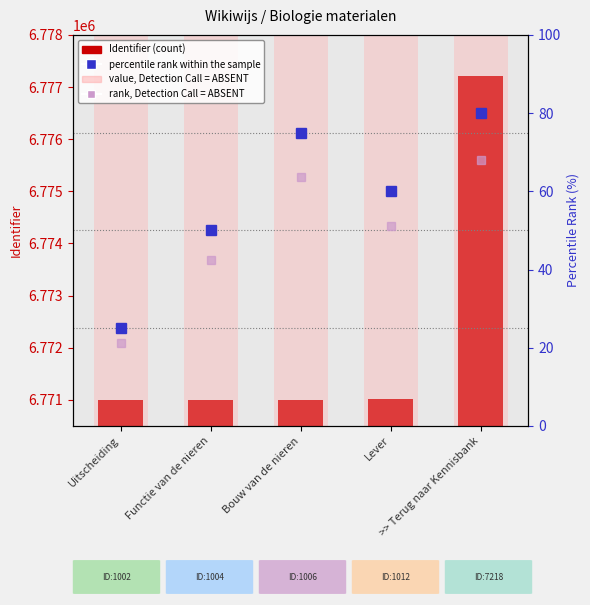

At Uitscheiding, list the series in order from largest to smallest.

value, Detection Call = ABSENT, Identifier, percentile rank within the sample, rank, Detection Call = ABSENT